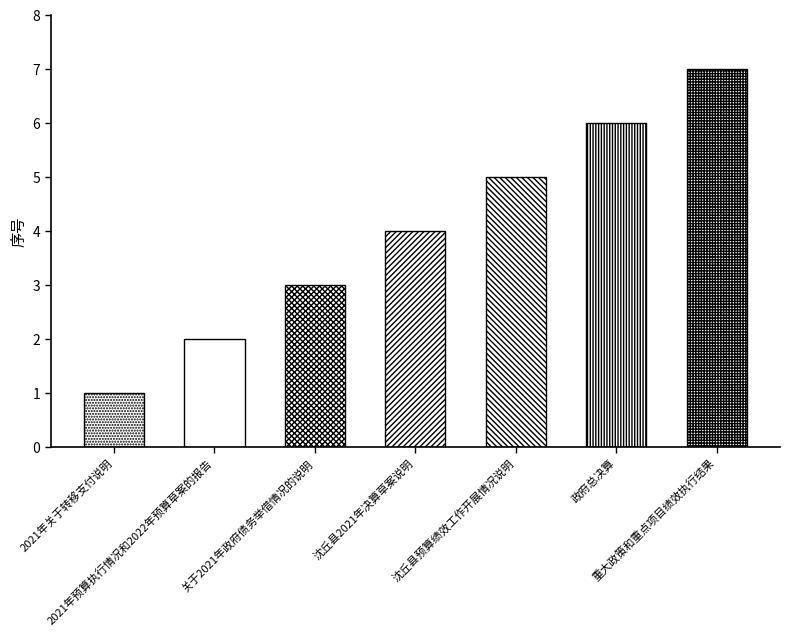

Approximately how many times larger is the value at 关于2021年政府债务举借情况的说明 compared to 2021年关于转移支付说明?

3.0